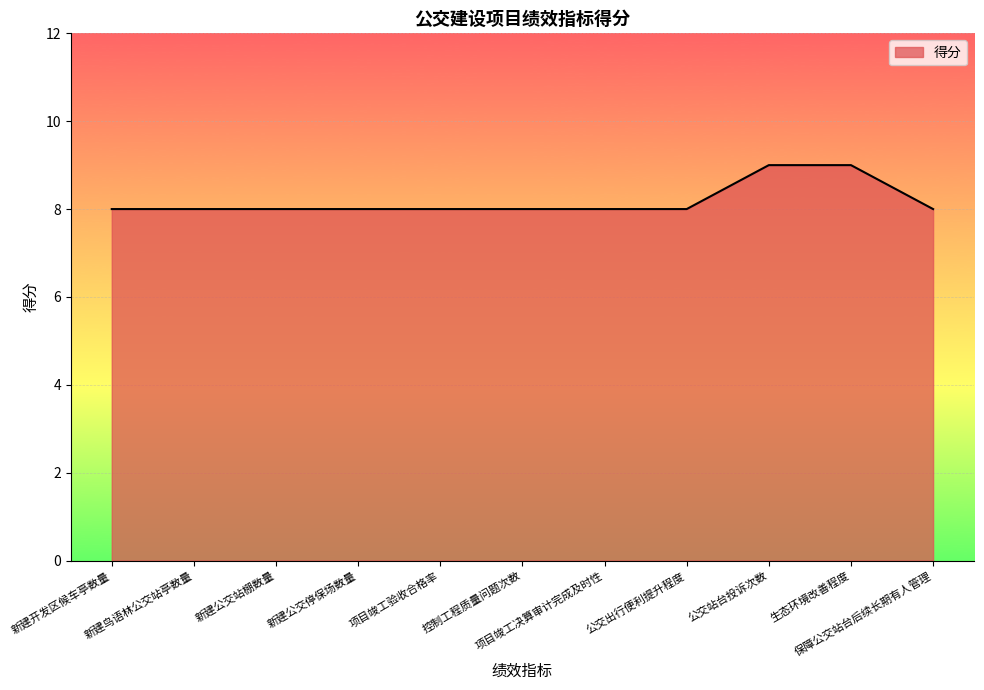

Reading left to right, transcribe all the data shown in this chart.

8	8	8	8	8	8	8	8	9	9	8